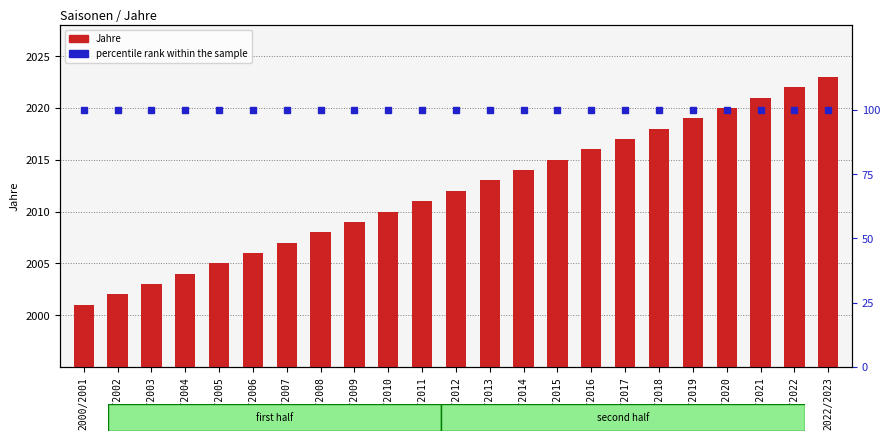

What position from the right is 2001/2002?

22